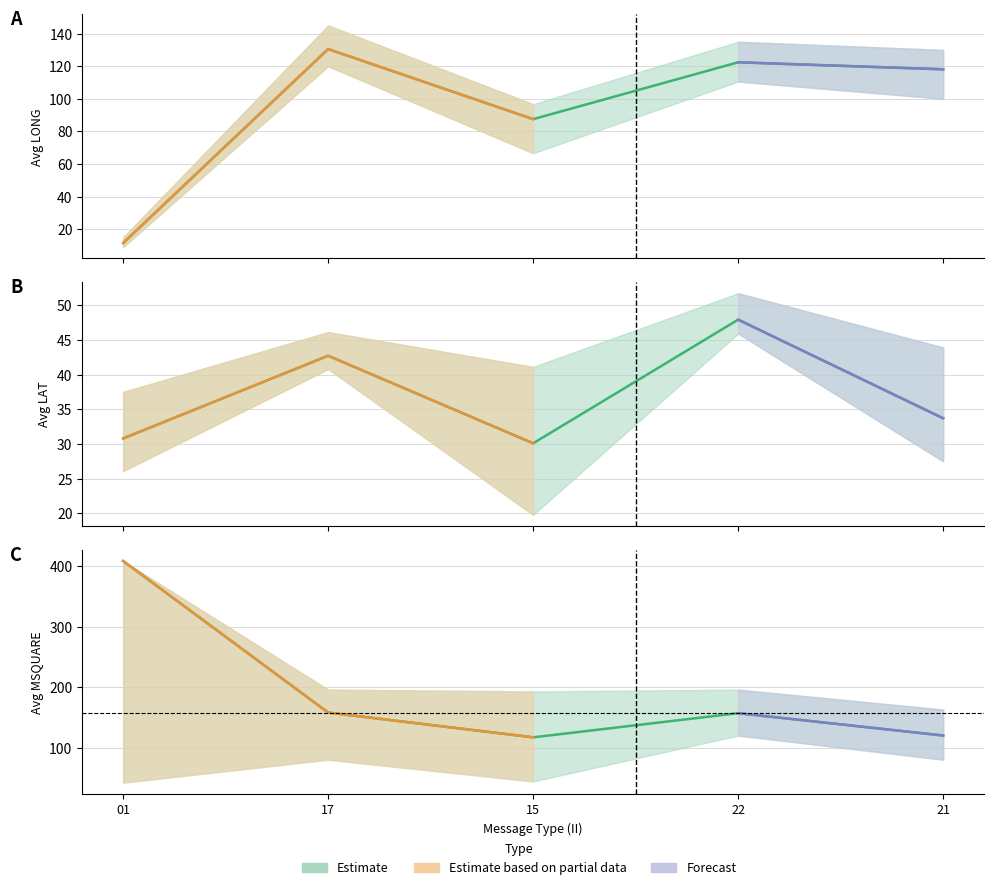

True or false: LONG_mean has a value of 5.6 at 01.

False